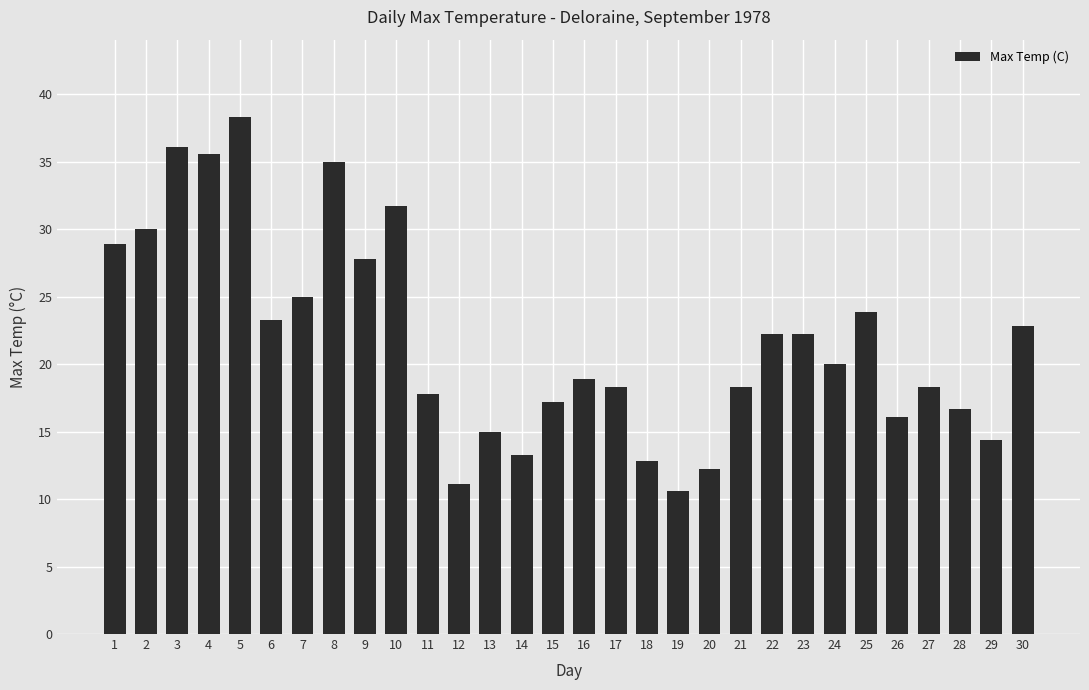

How many data points does each series have?

30